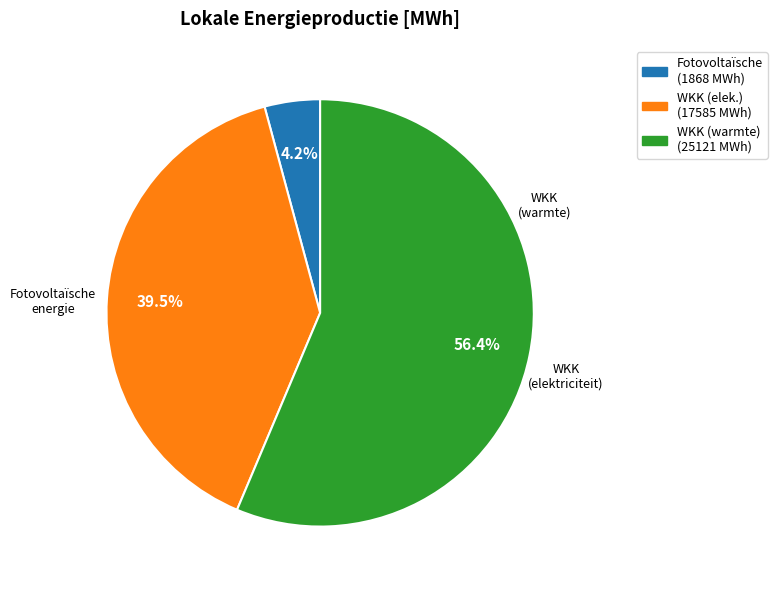

Is there any slice that represents more than half of the pie?

Yes